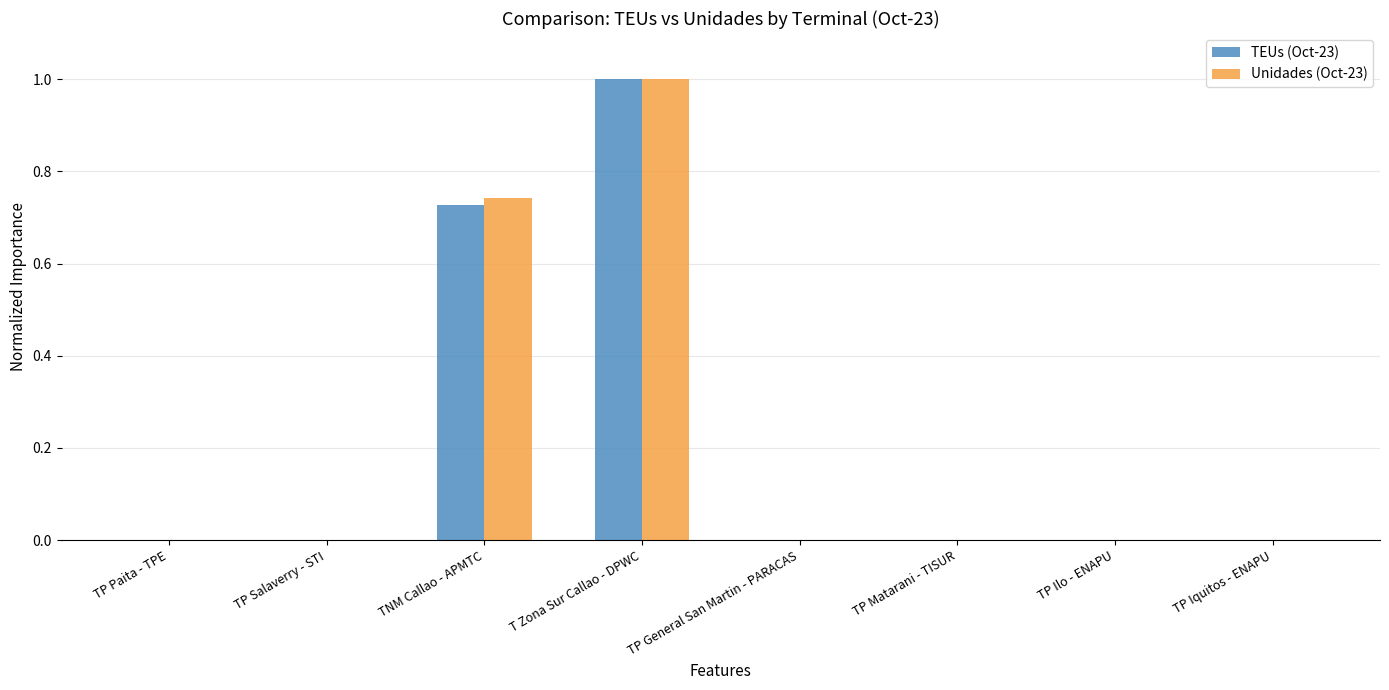

Which series changed the most between TNM Callao - APMTC and TP General San Martin - PARACAS?

Unidades (Oct-23)